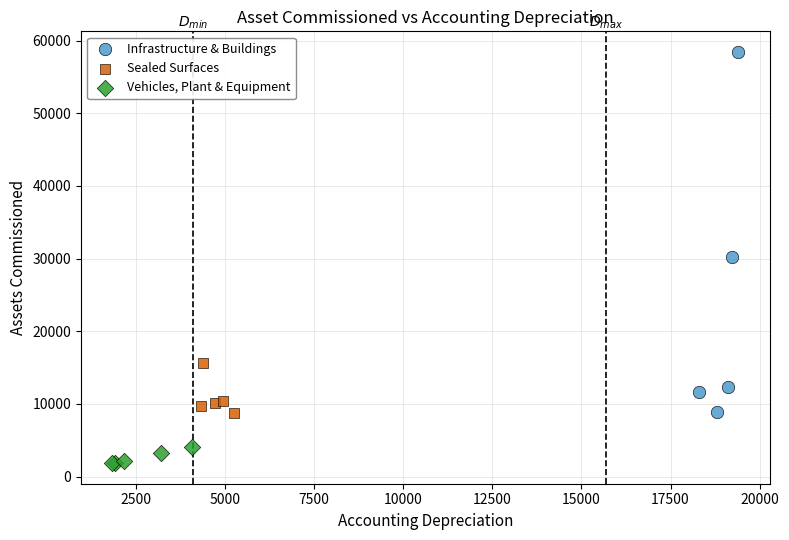

What are all the series names shown in the legend?

Infrastructure & Buildings, Sealed Surfaces, Vehicles, Plant & Equipment